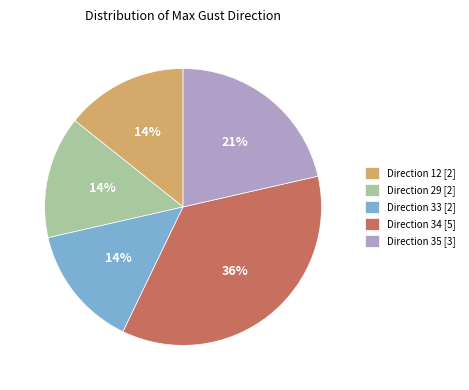

What is the ratio of the value at Direction 12 [2] to the value at Direction 33 [2]?

1.0